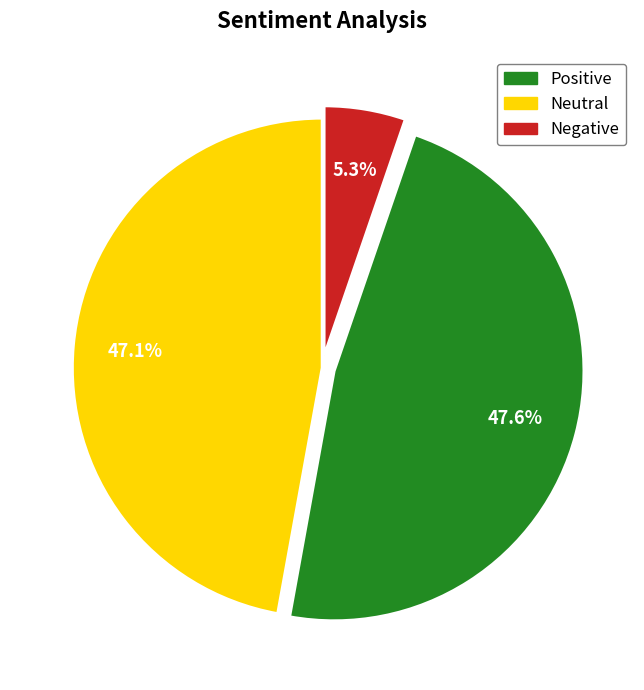

Is there any slice that represents more than half of the pie?

No